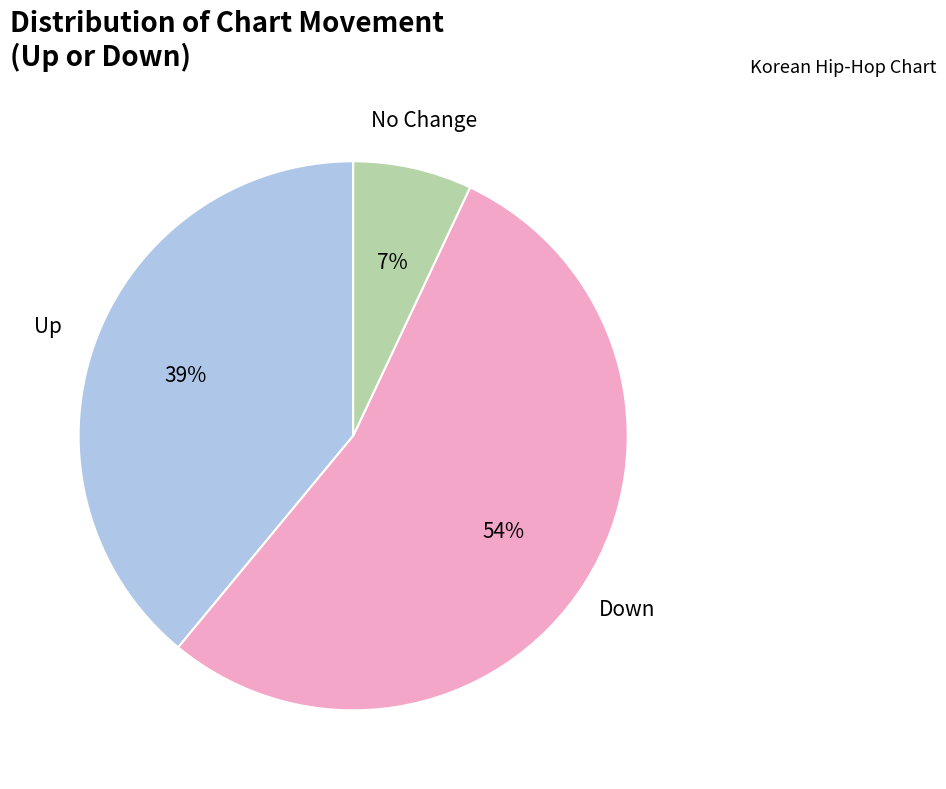

Is the sum of Up and No Change greater than half?

No